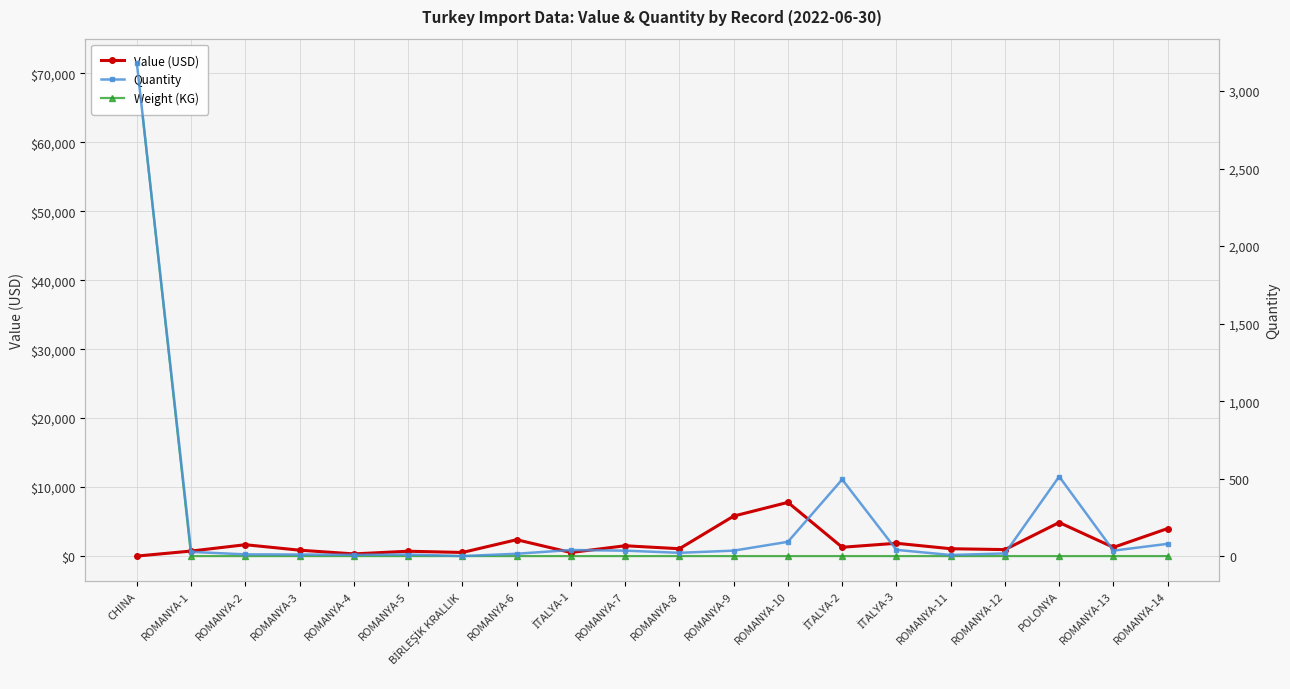

What is the difference between the maximum and minimum values in the Weight (KG) series?

71440.0